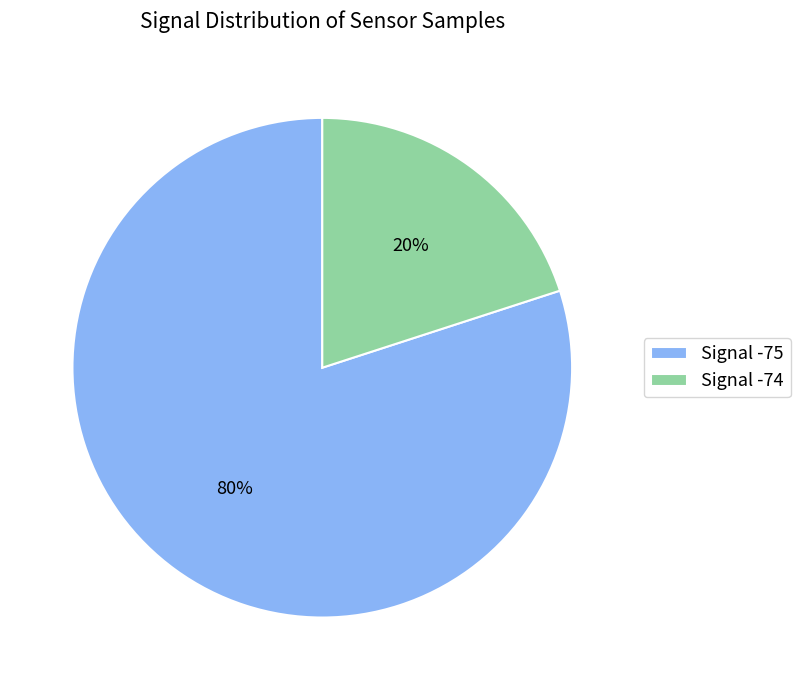

Is there any slice that represents more than half of the pie?

Yes